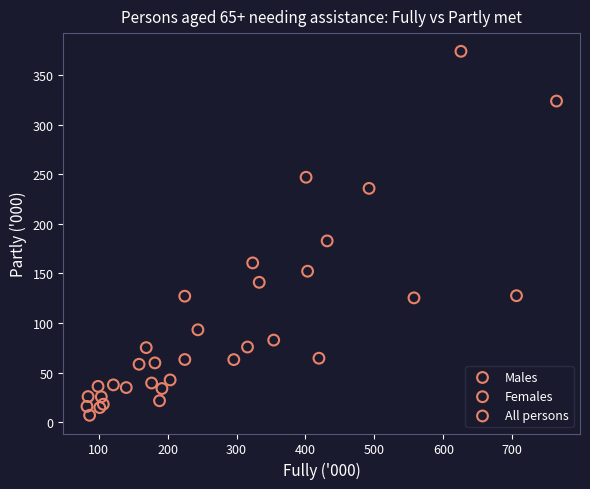

Which series has the widest spread of Y values?

All persons